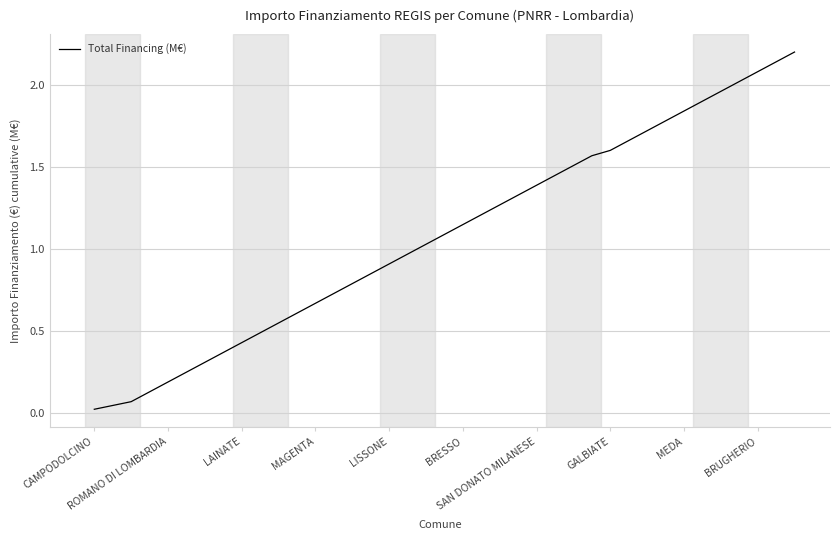

What is the maximum value shown in the chart?

2.2